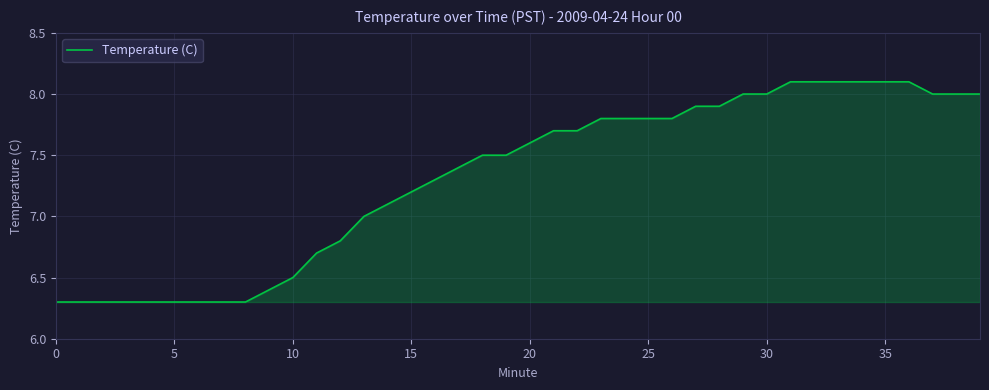

What is the maximum value shown in the chart?

8.1